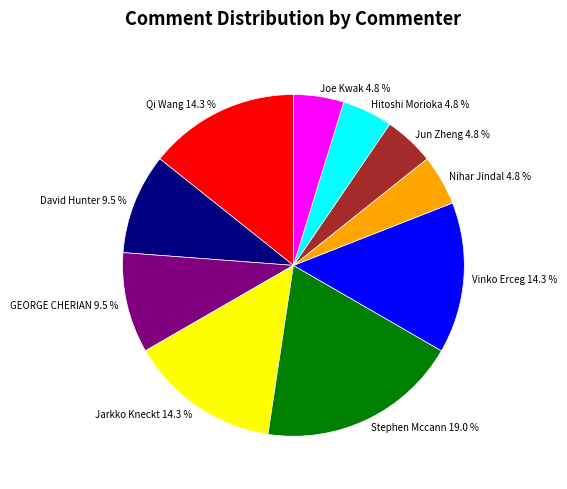

How many segments does this pie chart have?

10